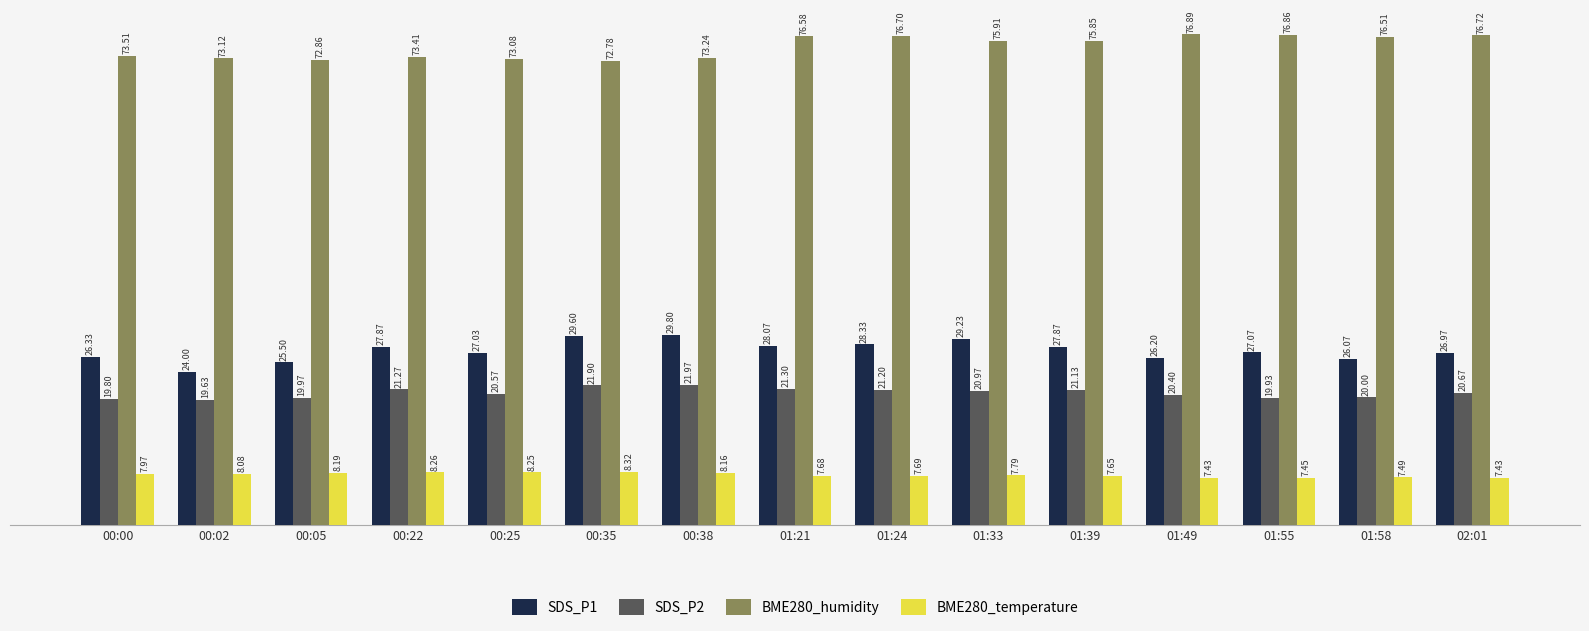

What is the label of the 14th bar from the left?

01:58